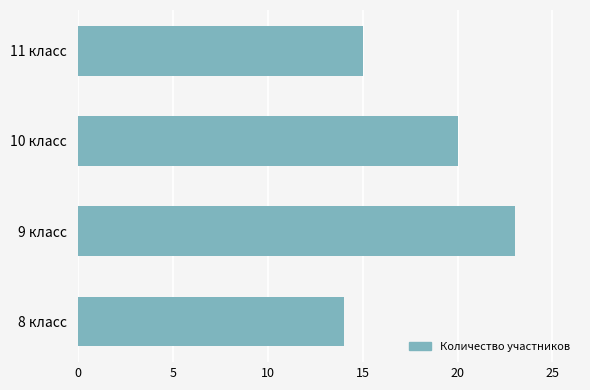

Reading bottom to top, transcribe all the data shown in this chart.

8 класс=14	9 класс=23	10 класс=20	11 класс=15